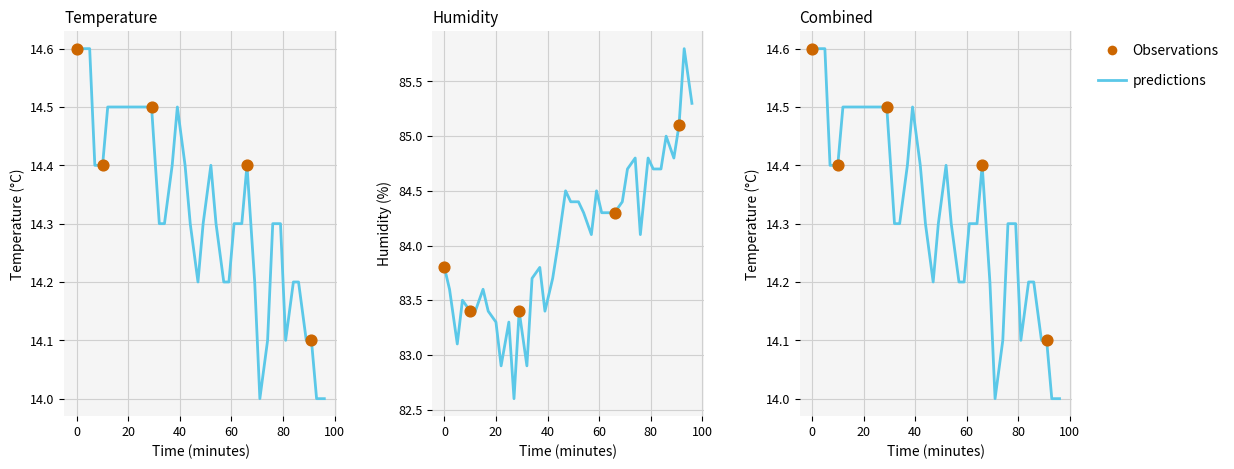

At how many categories does at least one series exceed 82?

40